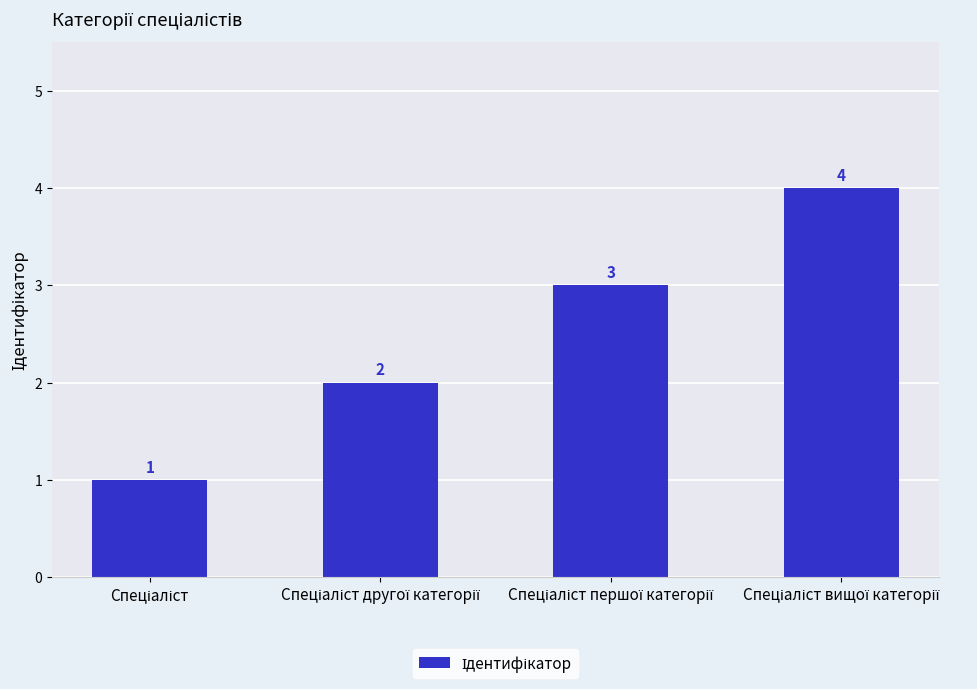

What is the greatest value displayed?

4